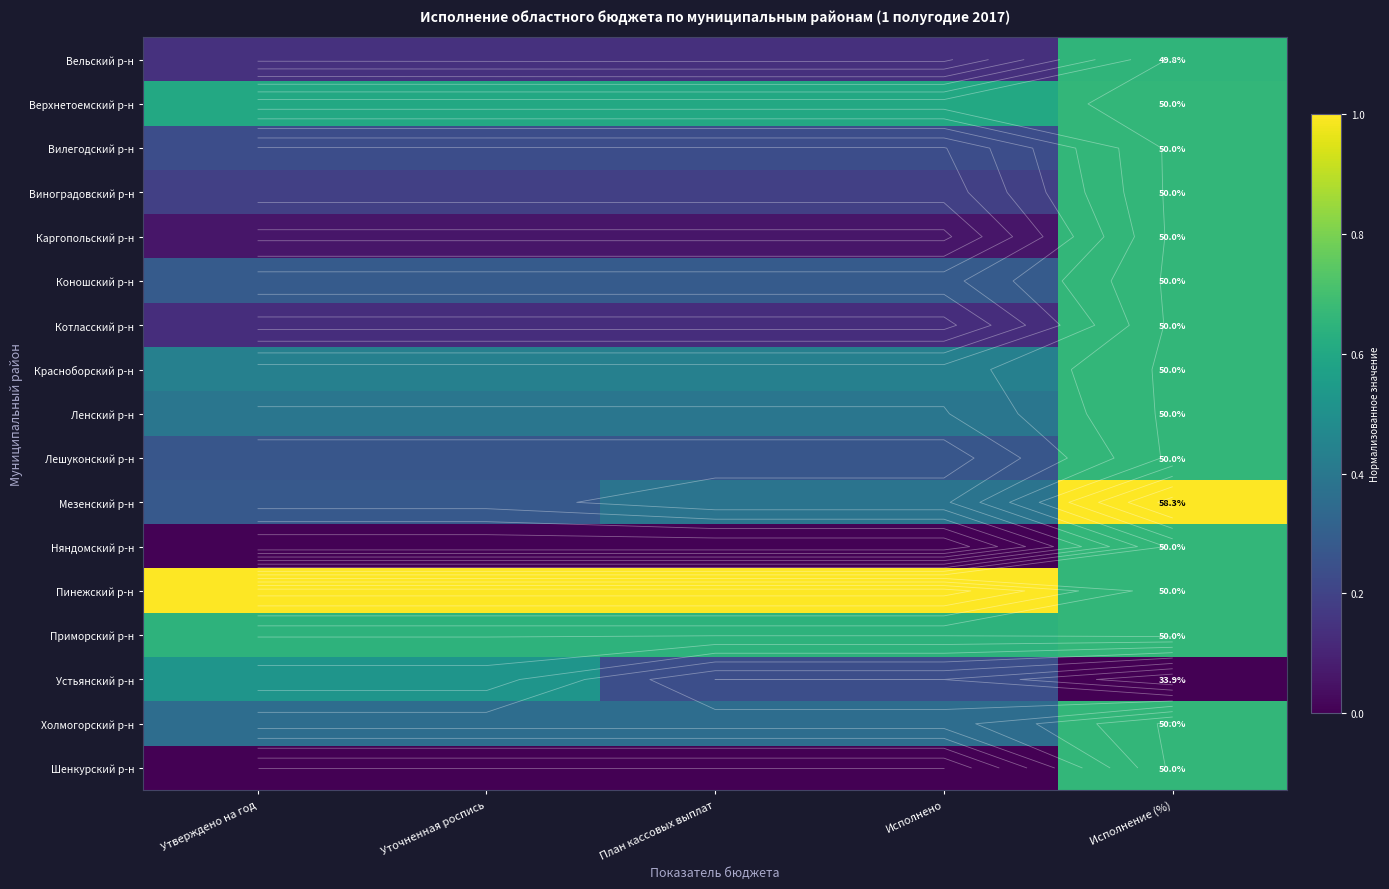

At which category is the sum across all series the highest?

Исполнение (%)